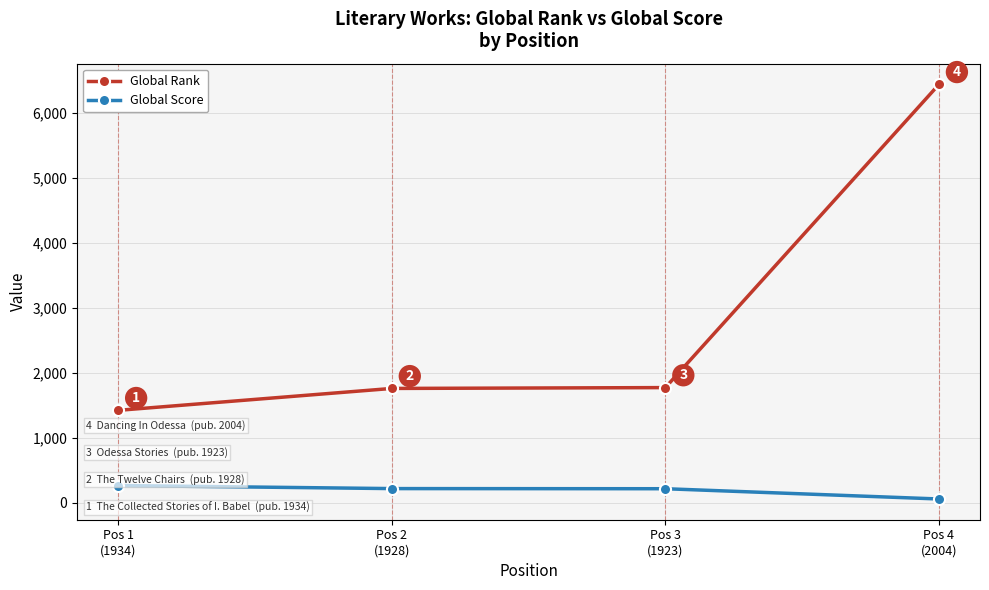

How many values in the Global Rank series are below 1773?

2